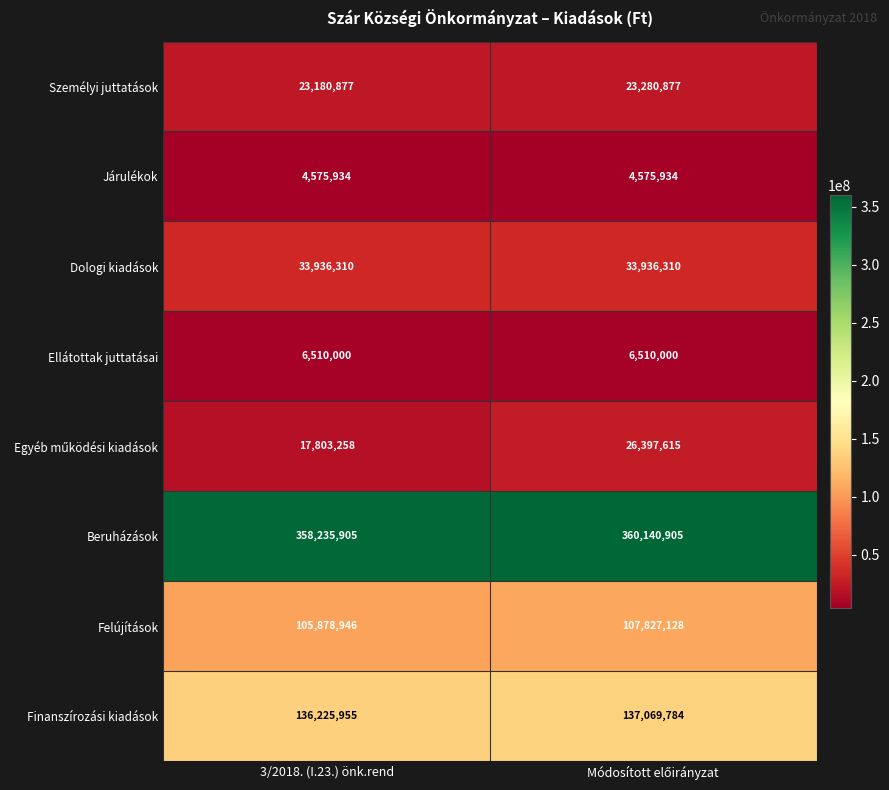

What is the maximum value for Járulékok?

4575934